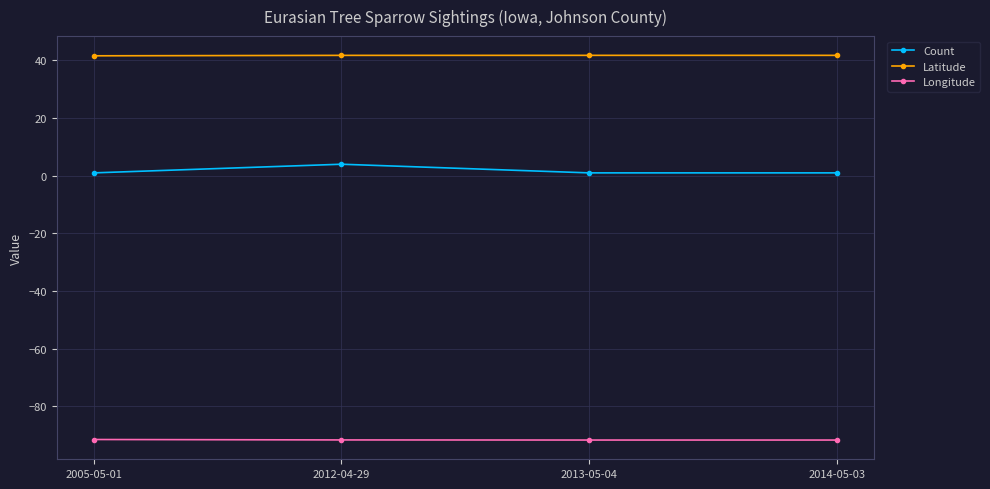

What is the lowest value of the Longitude series?

-91.7